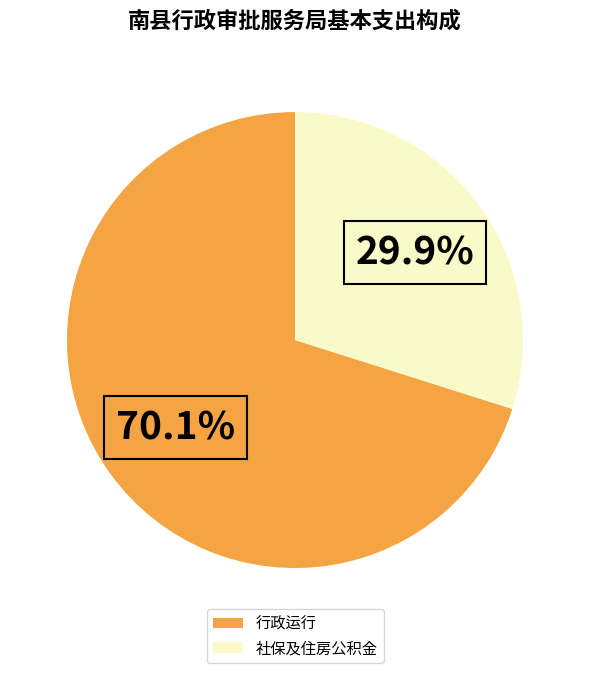

Count the number of slices in the pie.

2